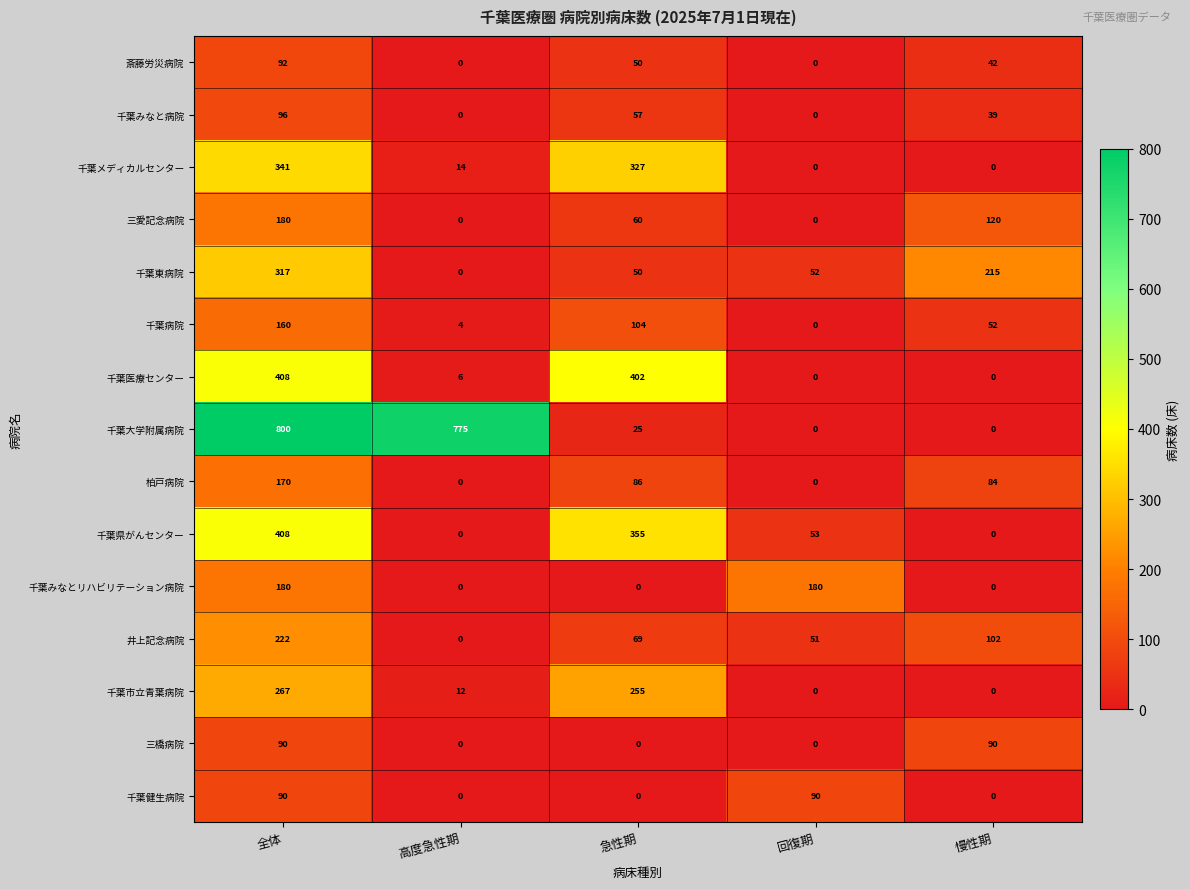

Which series has the largest range (max minus min)?

千葉大学附属病院